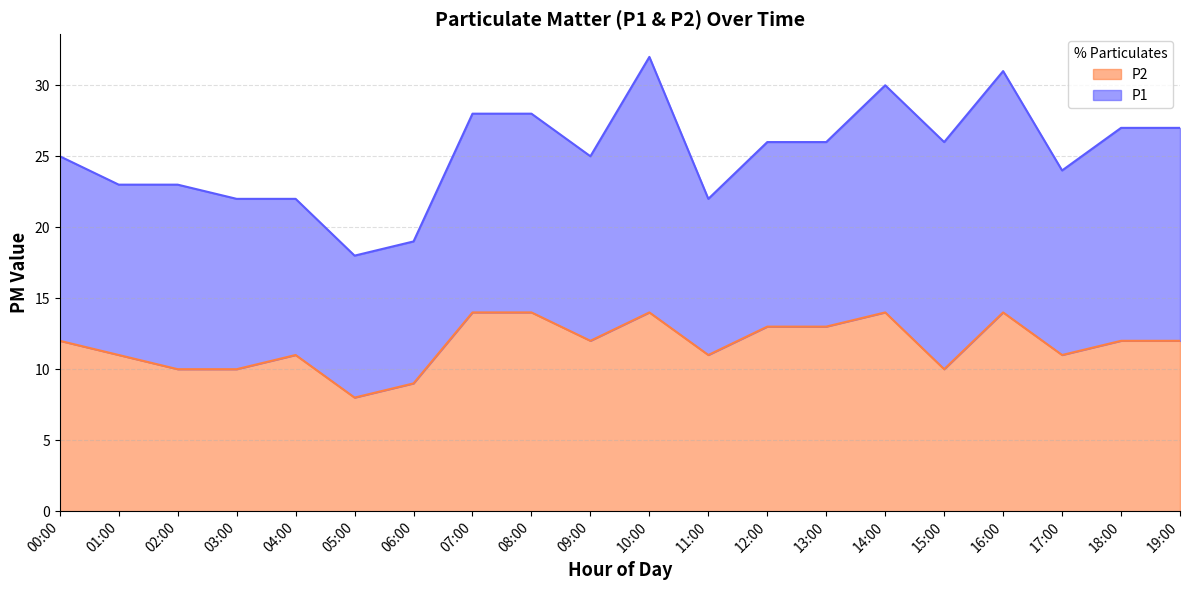

List the labels in order of value, largest first.

07:00, 08:00, 10:00, 14:00, 16:00, 12:00, 13:00, 00:00, 09:00, 18:00, 19:00, 01:00, 04:00, 11:00, 17:00, 02:00, 03:00, 15:00, 06:00, 05:00